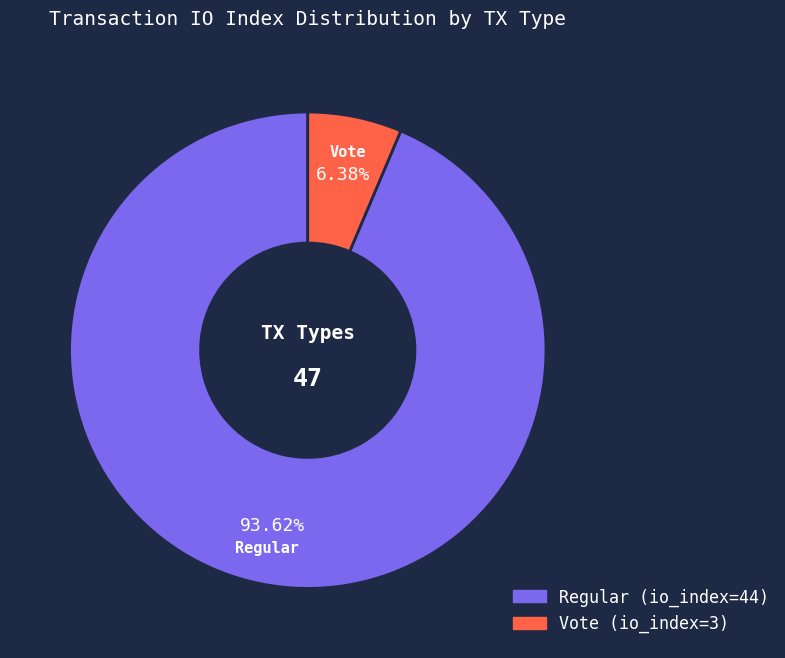

Which slice is the smallest?

Vote